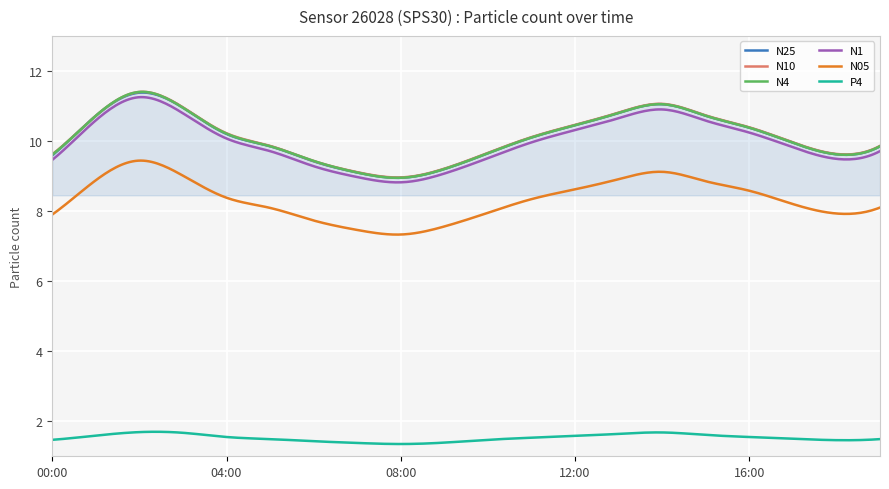

What is the difference between the maximum and minimum values in the N4 series?

2.5